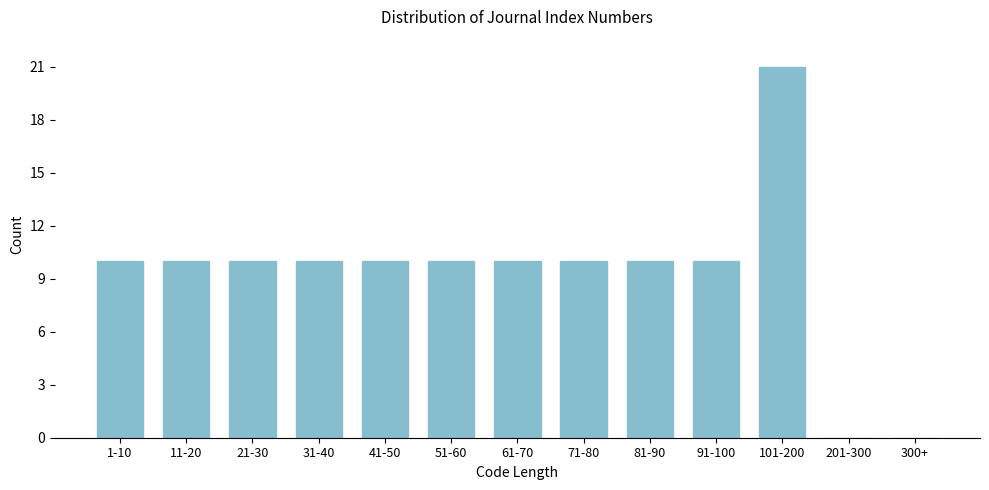

Reading left to right, extract all data points from this chart.

1-10=10	11-20=10	21-30=10	31-40=10	41-50=10	51-60=10	61-70=10	71-80=10	81-90=10	91-100=10	101-200=21	201-300=0	300+=0